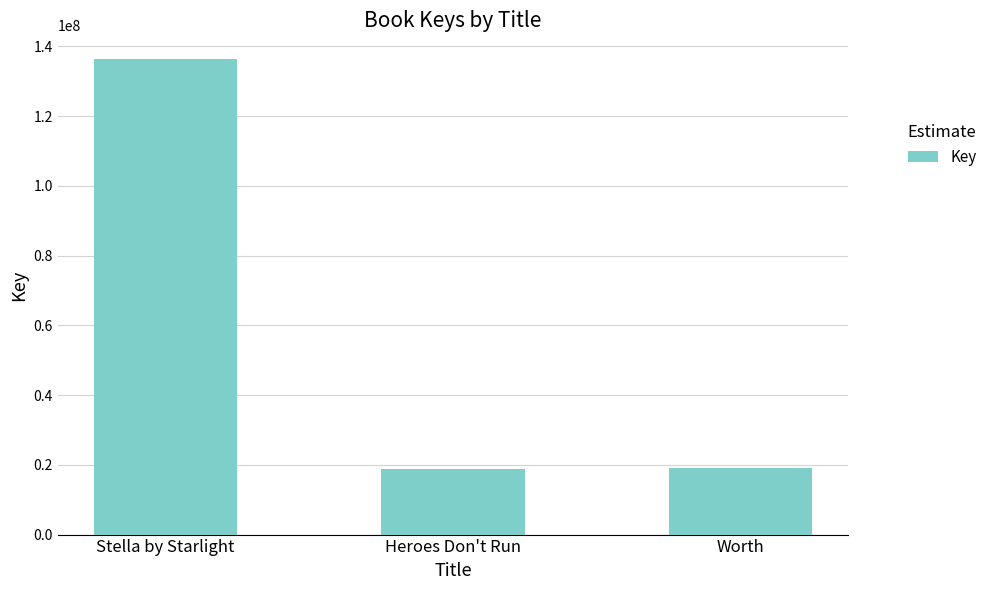

True or false: the data shows 9265420 at Worth.

False